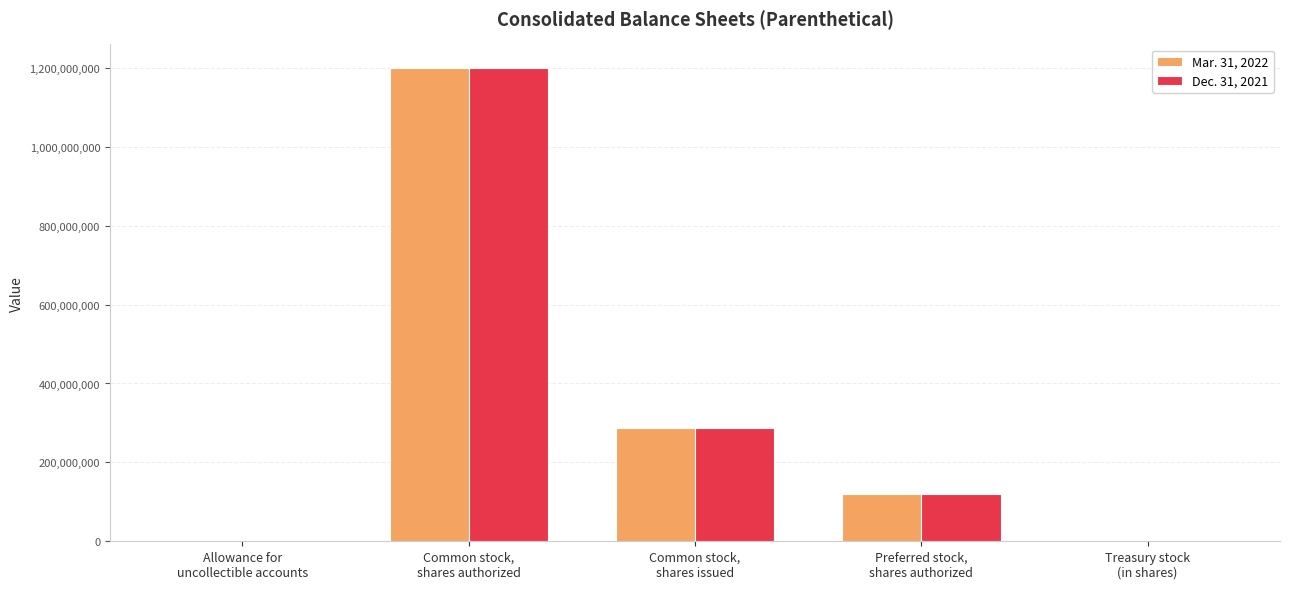

What is the greatest value displayed?

1200000000